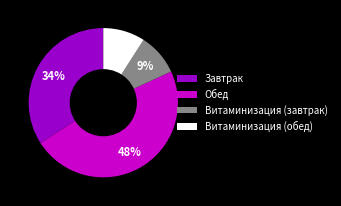

Is there any slice that represents more than half of the pie?

No